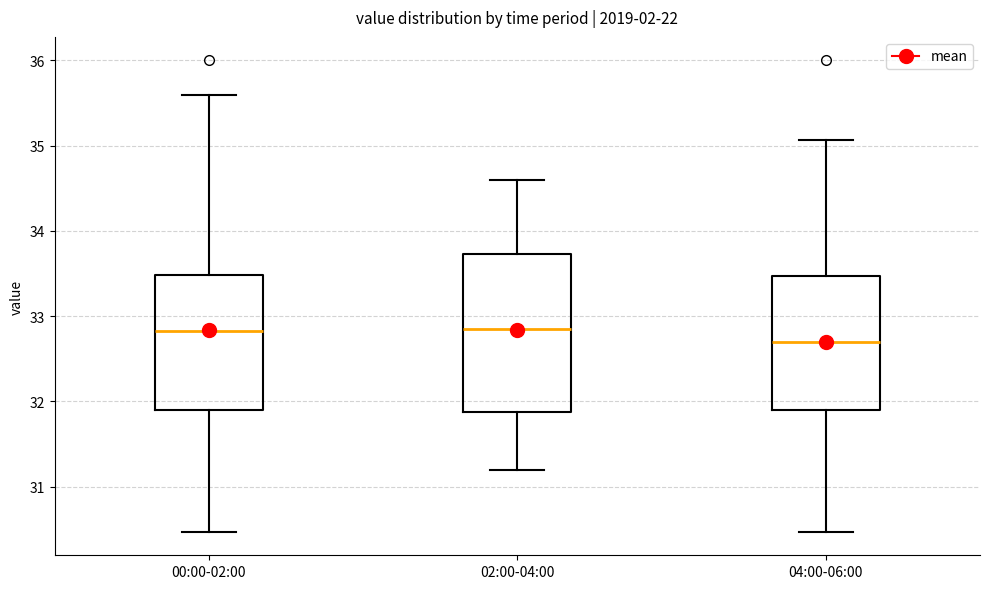

Reading left to right, read every box against the y-axis: the position of its median line, the range the box covers, and the ends of its whiskers. The values are not printed on the chart, so give them approximately, as read against the axis.

00:00-02:00: median 32.8, box 31.9 to 33.5, whiskers 30.5 to 35.6
02:00-04:00: median 32.9, box 31.9 to 33.7, whiskers 31.2 to 34.6
04:00-06:00: median 32.7, box 31.9 to 33.5, whiskers 30.5 to 35.1